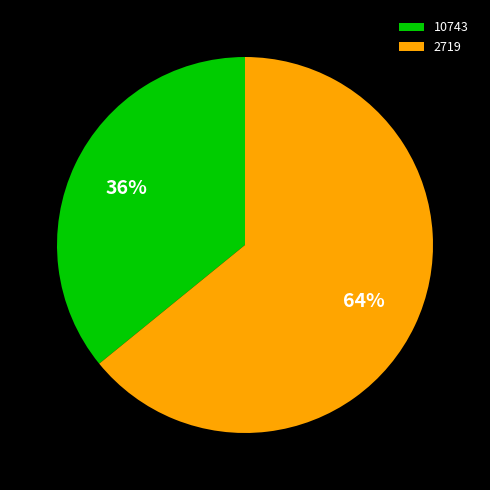

To the nearest percent, what is the combined percentage of 10743 and 2719?

100%